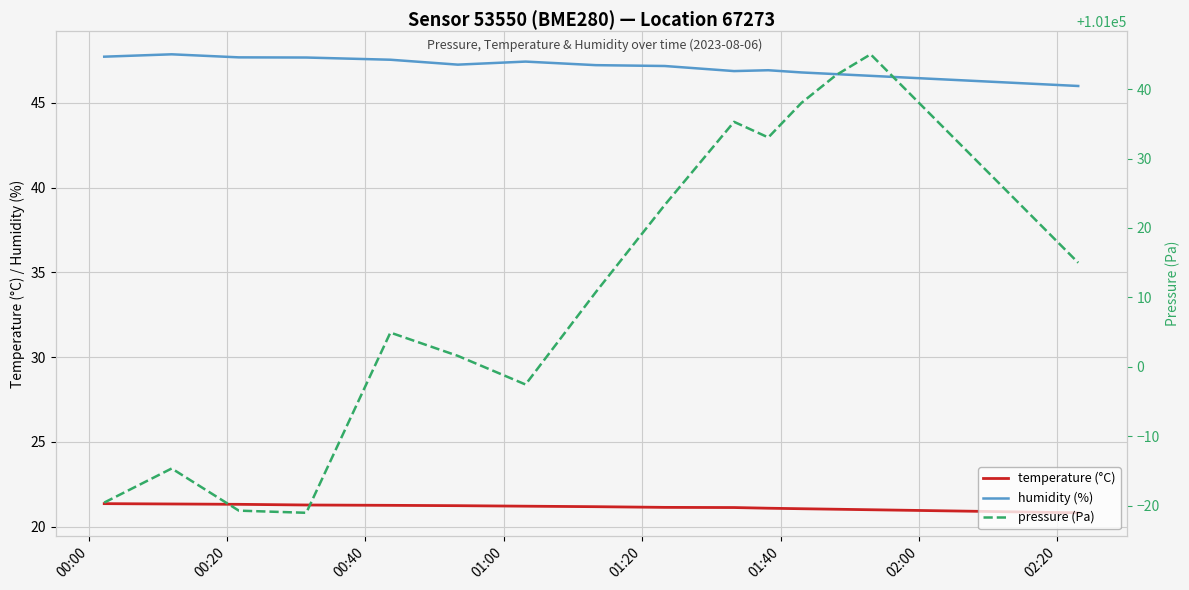

True or false: temperature (°C) and humidity (%) intersect in this chart.

False